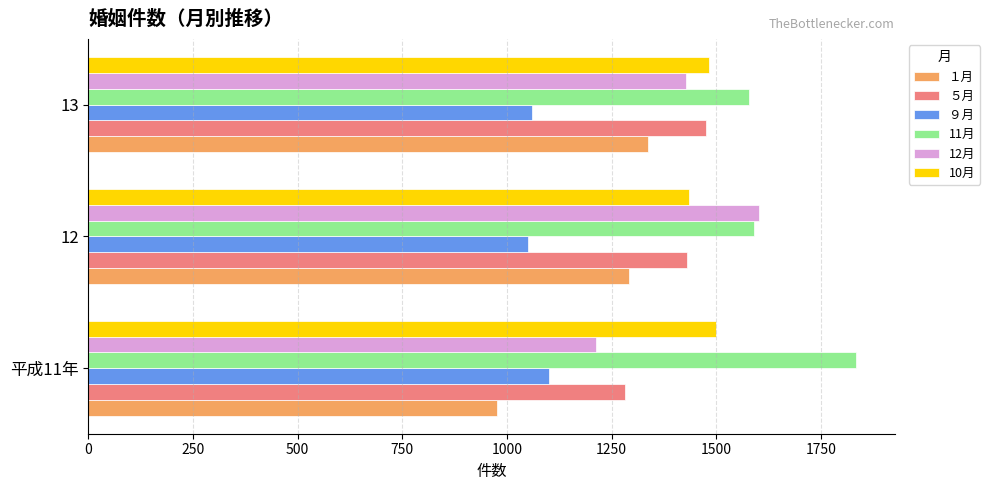

What is the sum of all ９月 values?

3211